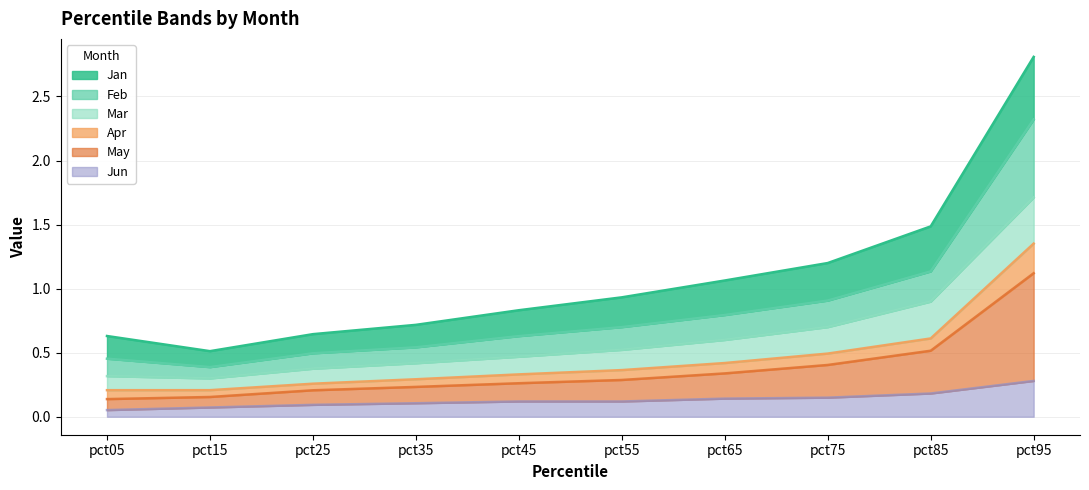

At which category is the sum across all series the highest?

pct95